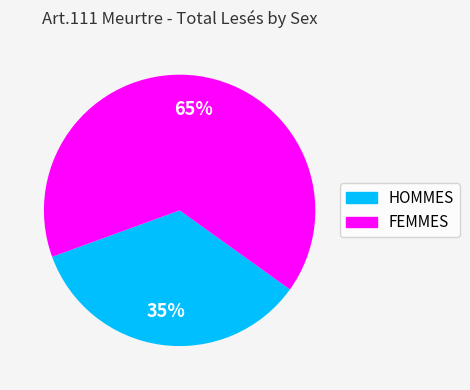

Which category accounts for the majority?

FEMMES